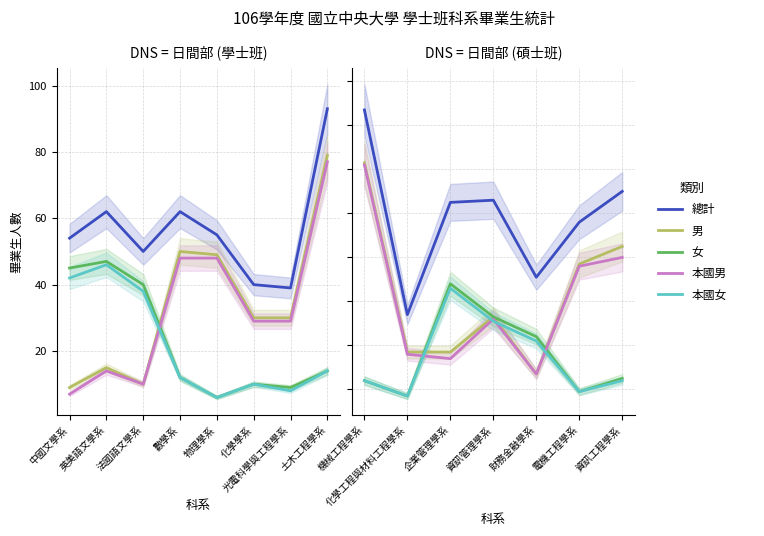

Which series has the largest total across all categories?

總計